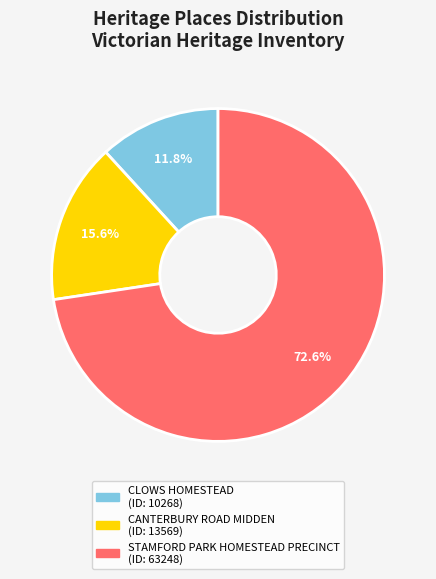

To the nearest percent, what is the difference between the STAMFORD PARK HOMESTEAD PRECINCT and CANTERBURY ROAD MIDDEN slice percentages?

57%